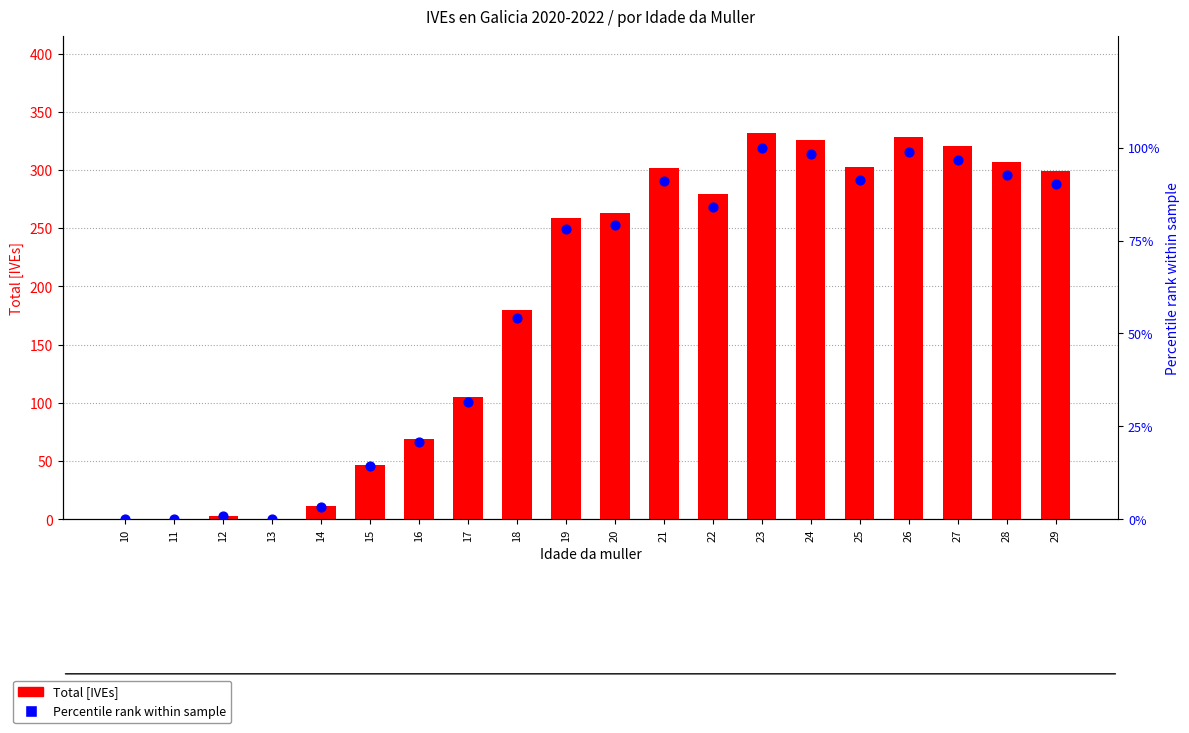

Which series contains the highest Y value?

Total [IVEs]